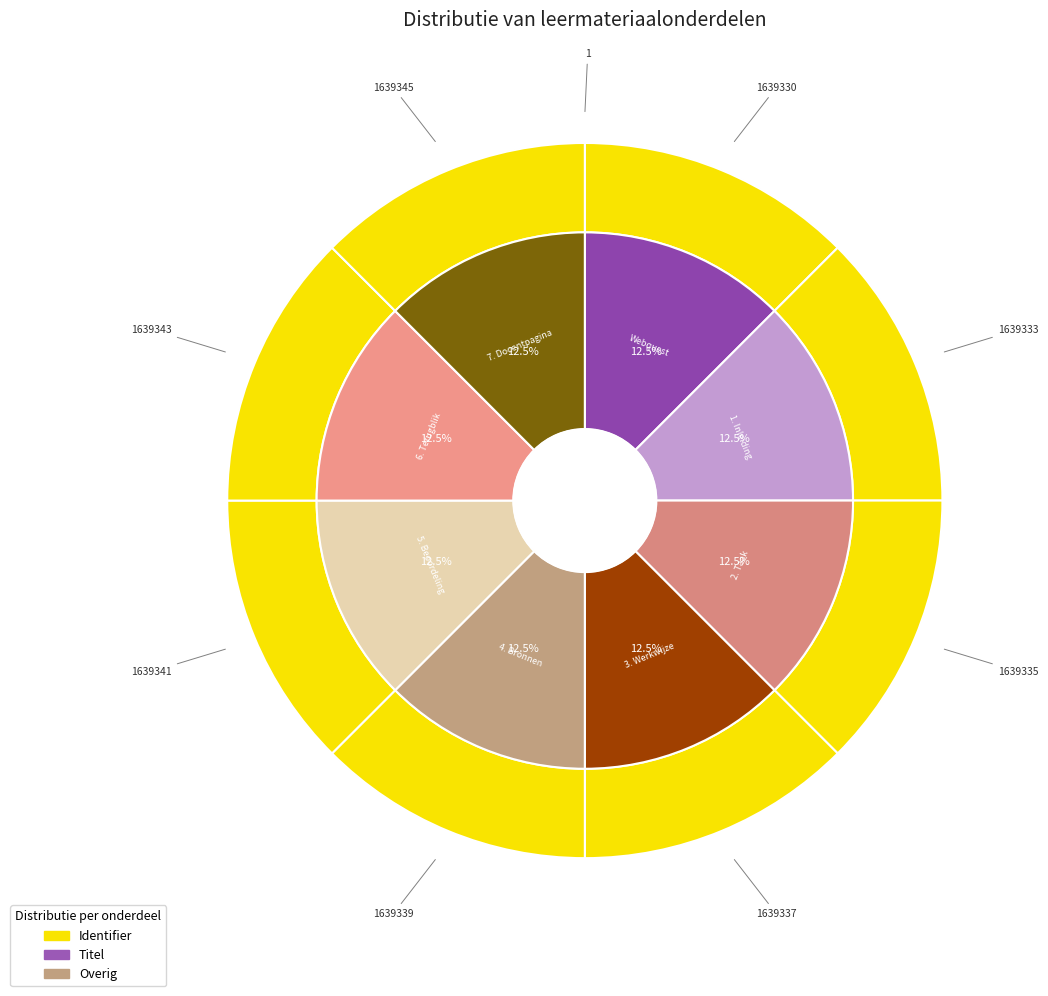

Is it true that 1. Inleiding is 12% of the pie?

True